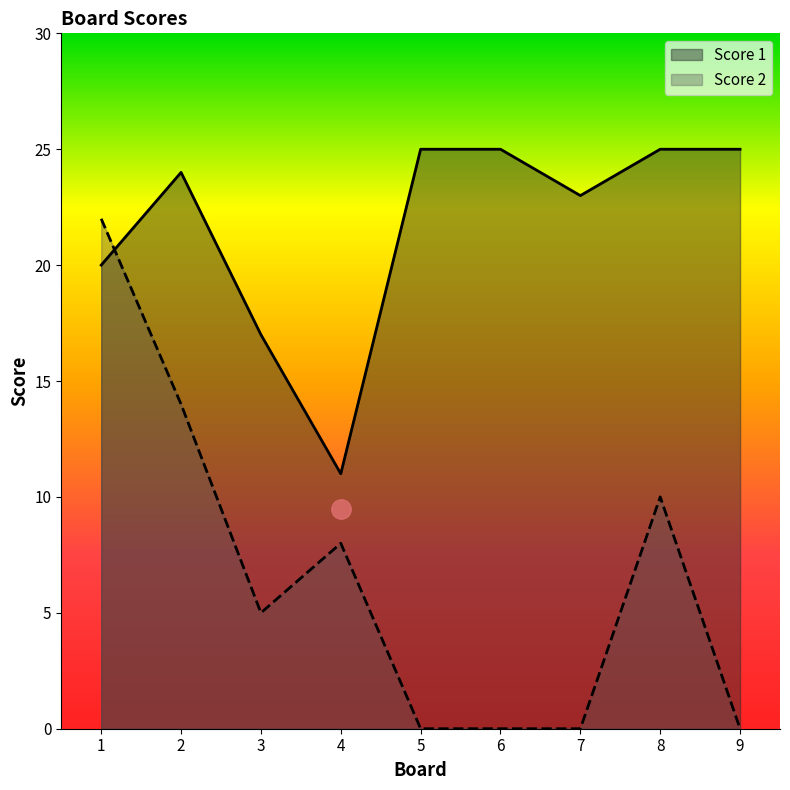

Is the value of Score 1 at 3 greater than the value of Score 2 at 7?

Yes